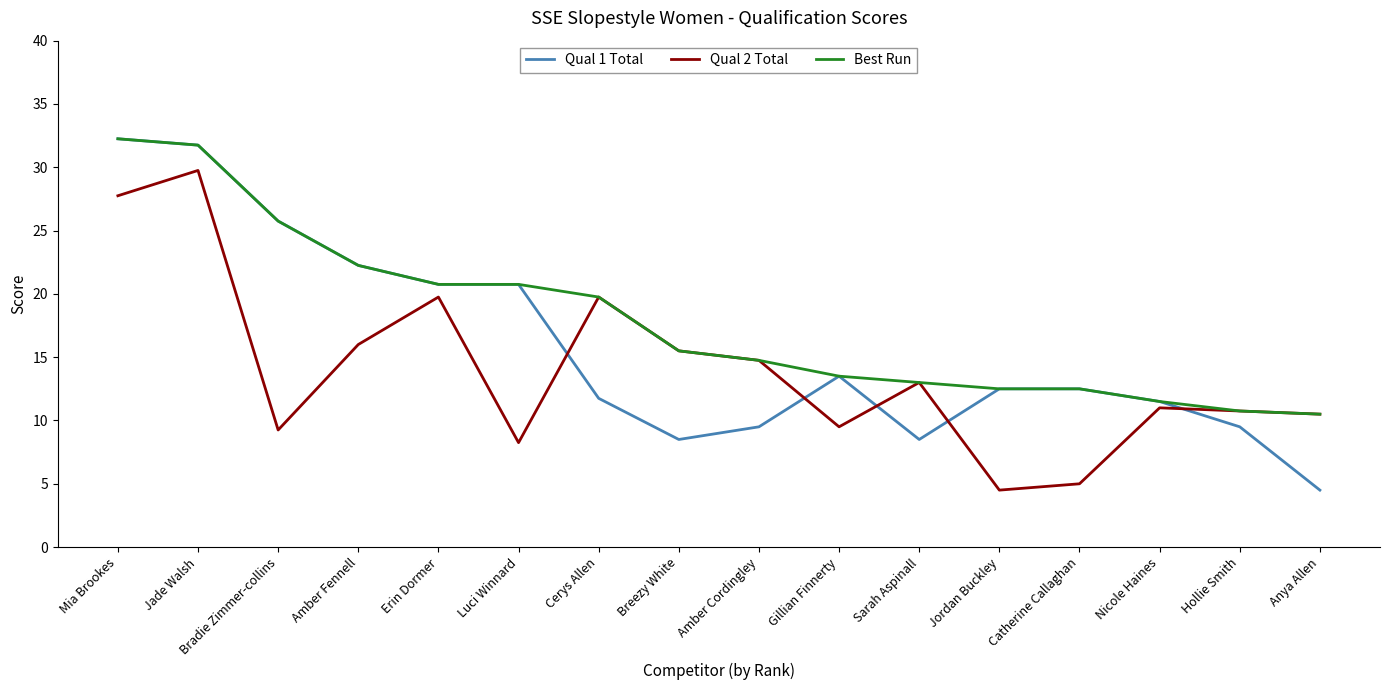

What is the sum of all Best Run values?

287.8